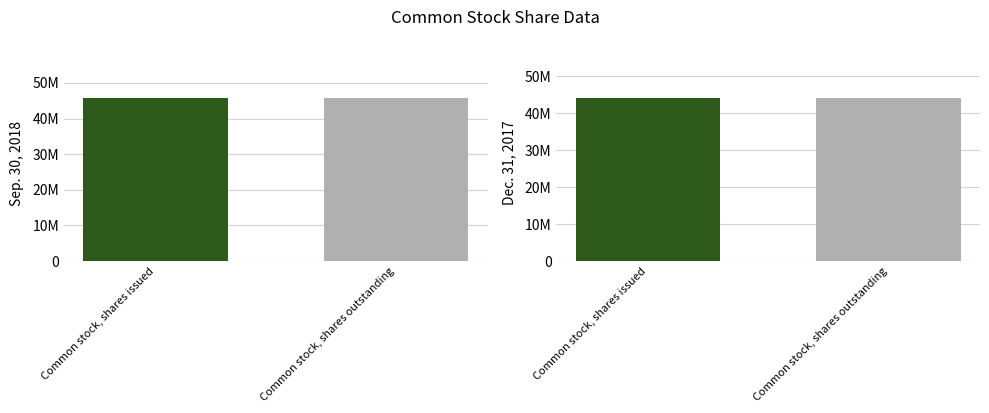

Are the bars horizontal?

No